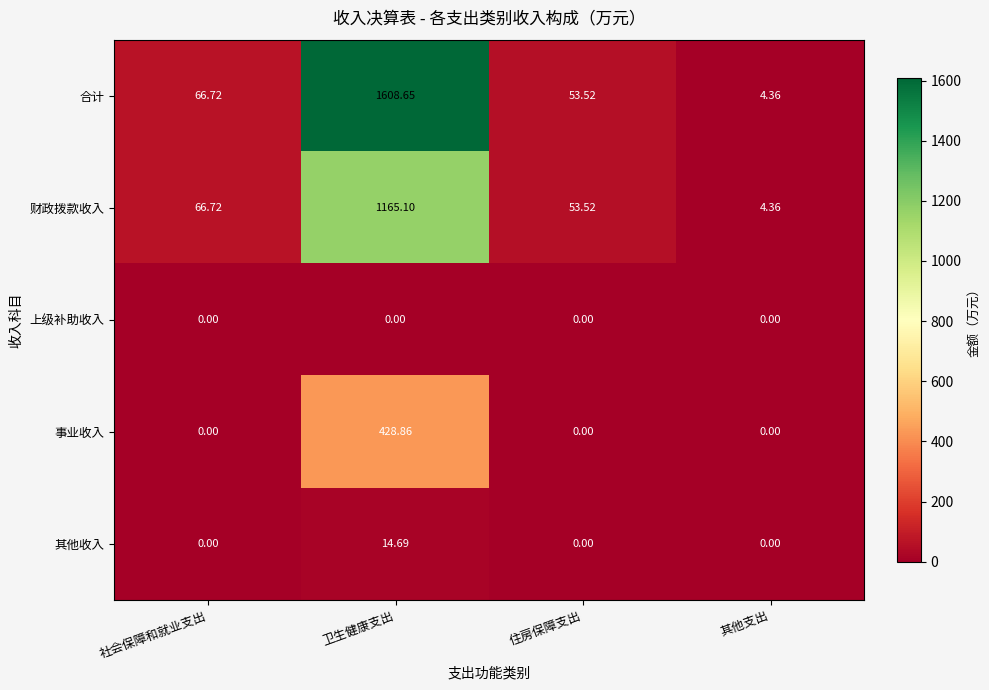

At which label does 财政拨款收入 first exceed 66?

社会保障和就业支出